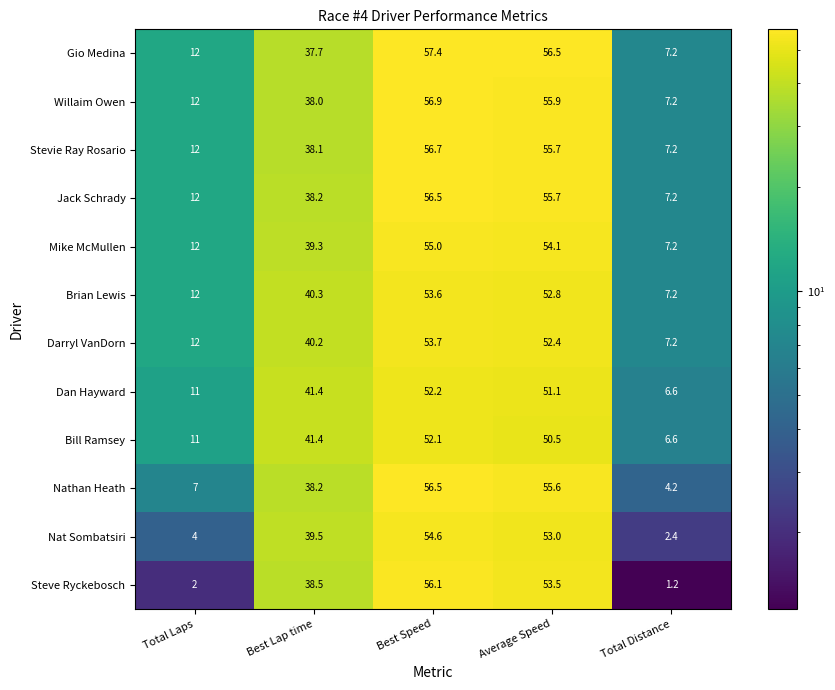

What is the lowest value of the Bill Ramsey series?

6.6